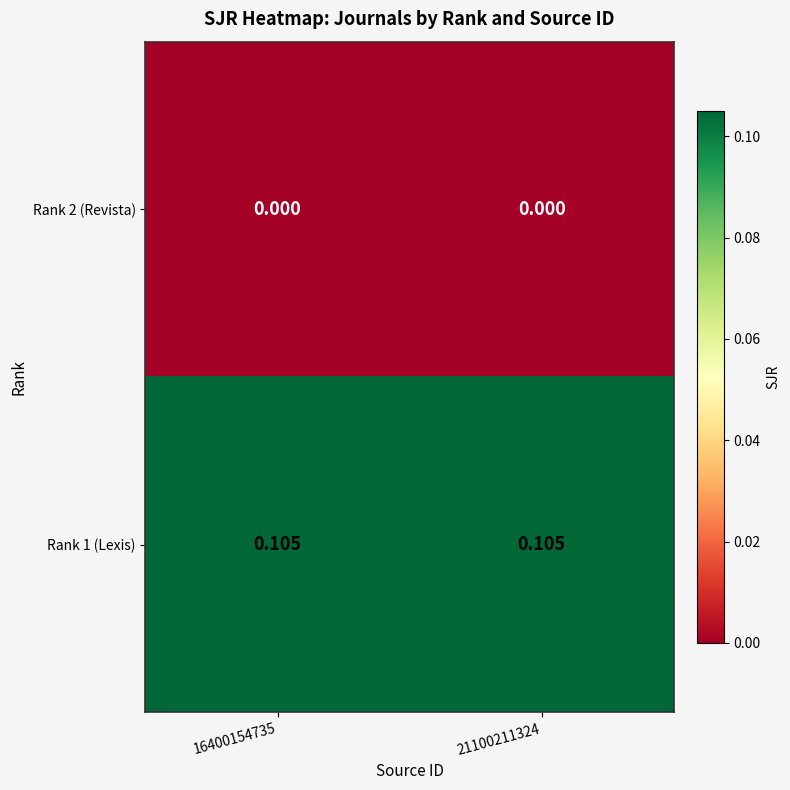

Reading left to right, list all the values displayed in this chart.

Rank 2 (Revista): 16400154735=0.0	21100211324=0.0
Rank 1 (Lexis): 16400154735=0.1	21100211324=0.1